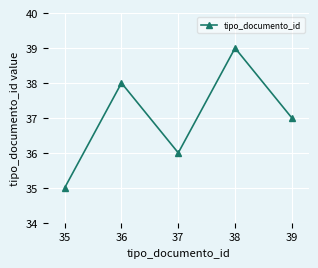

Where does the data first go above 37?

36